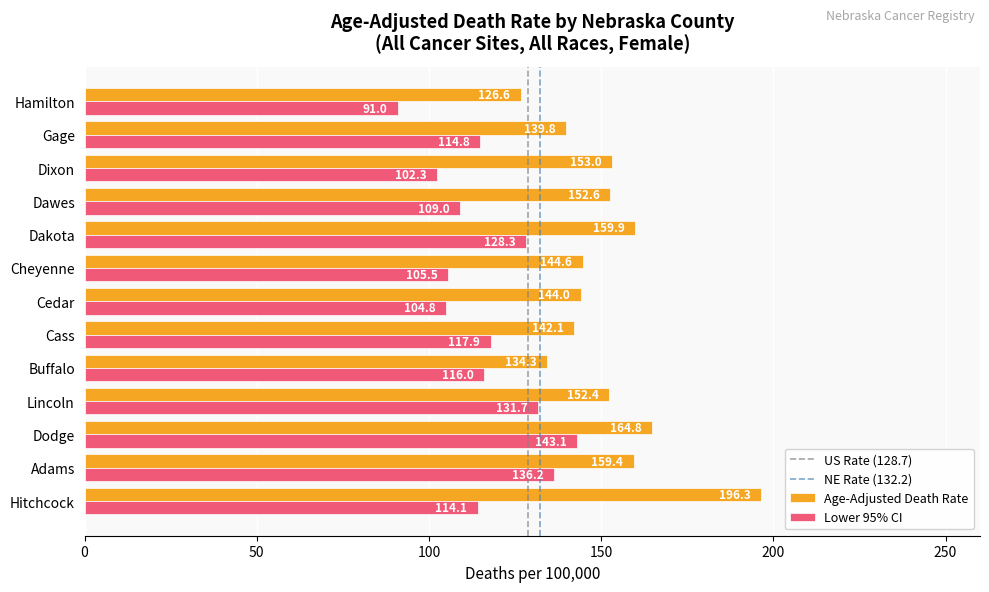

At which label is Age-Adjusted Death Rate closest to 161?

Dakota